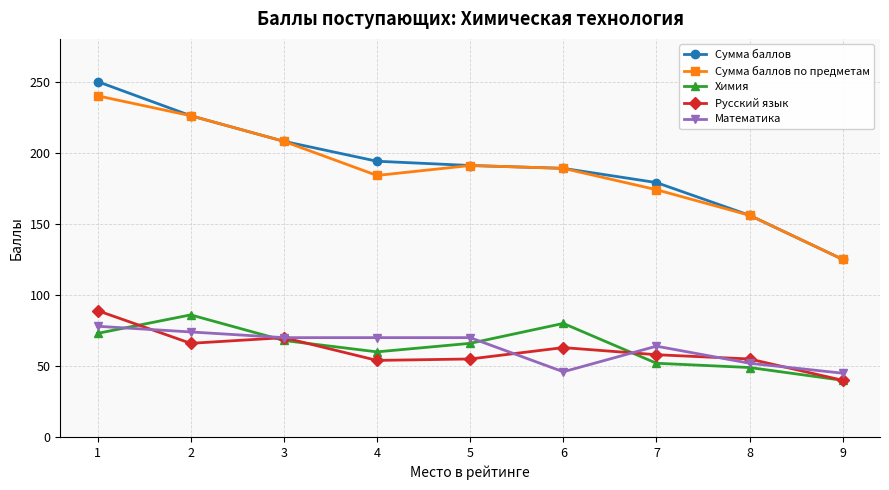

Is the value of Сумма баллов по предметам at 7 greater than the value of Химия at 3?

Yes